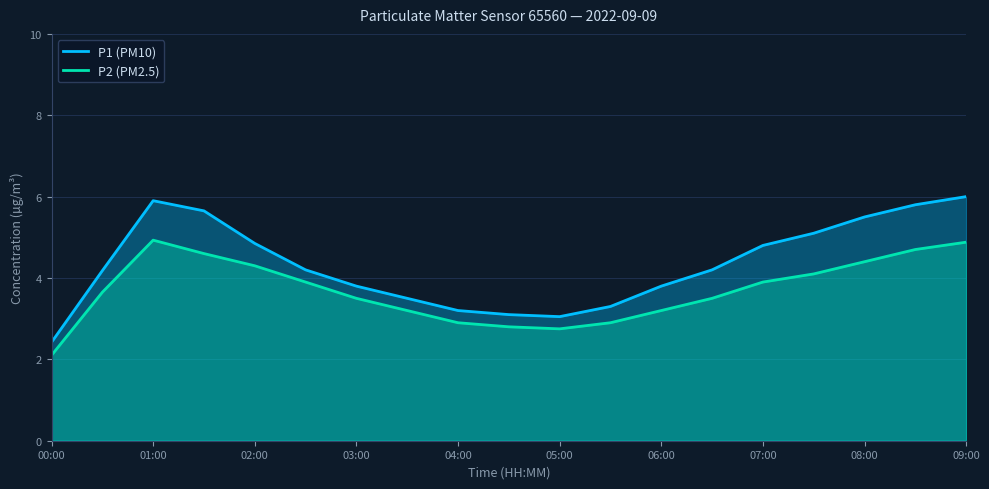

What is the average value of the P2 (PM2.5) series?

3.7